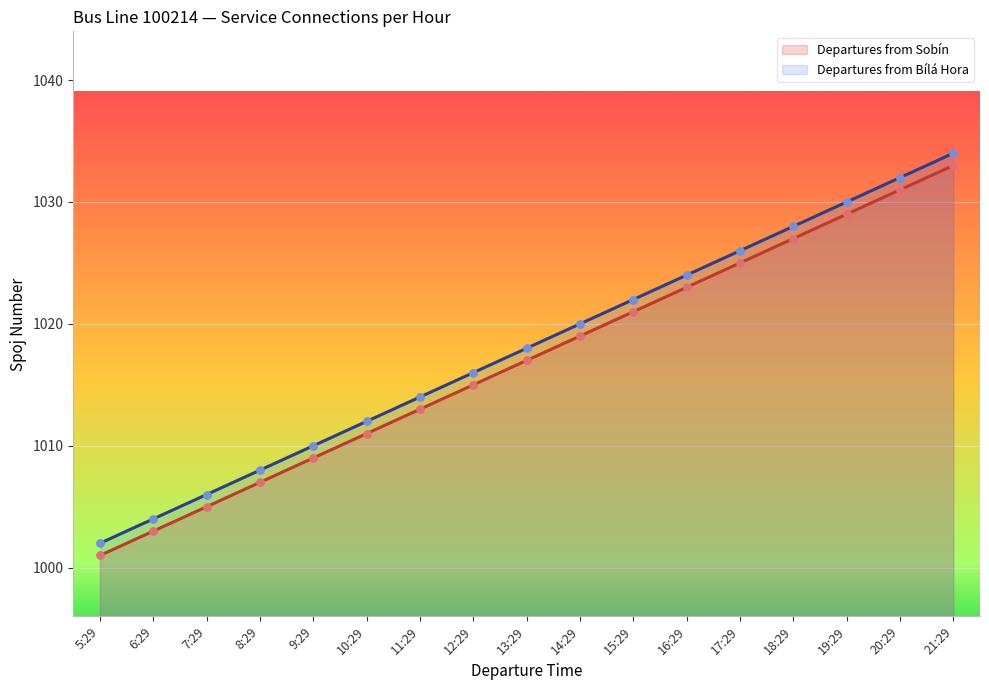

At which category is the sum across all series the highest?

21:29